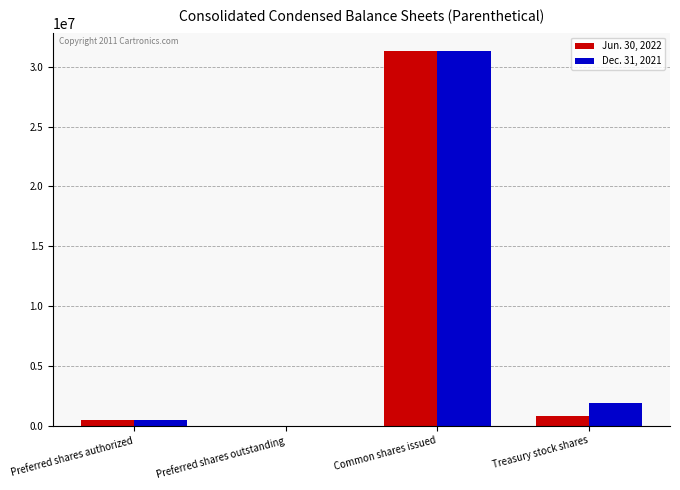

The value of Jun. 30, 2022 at Treasury stock shares is 837621. True or false?

True